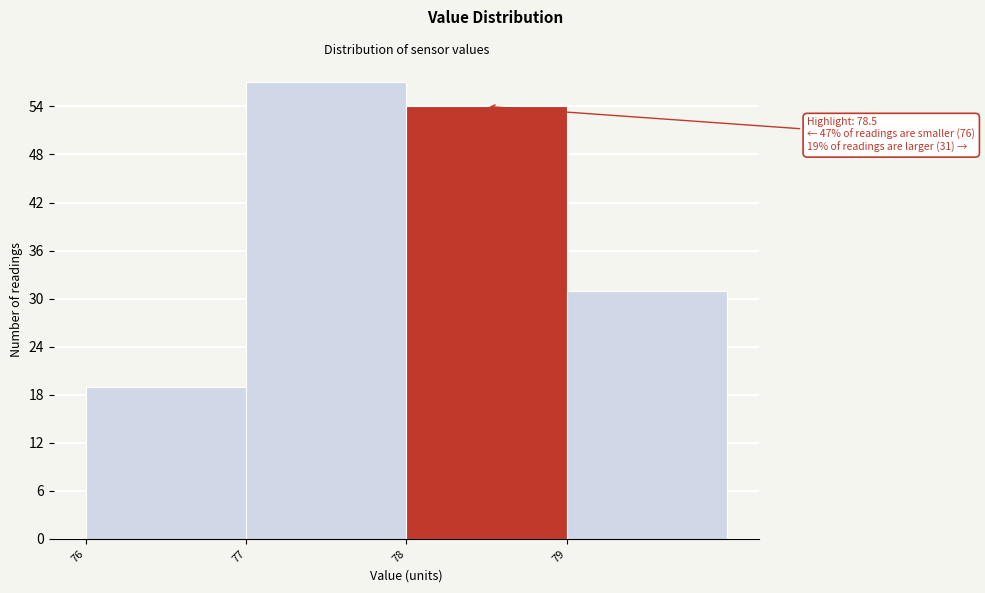

Which range on the x-axis has the tallest bar?

77 to 78